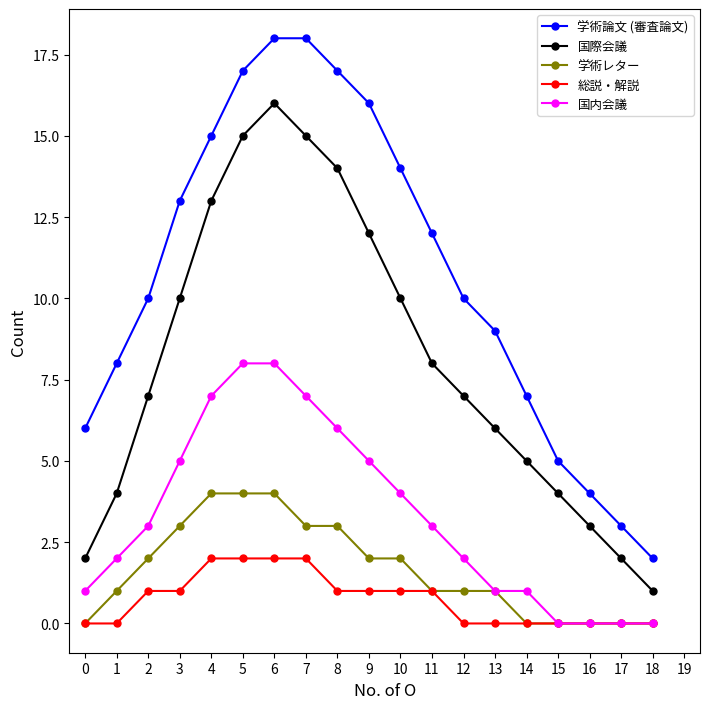

What is the value of the 国内会議 point at the 1st from the left?

1